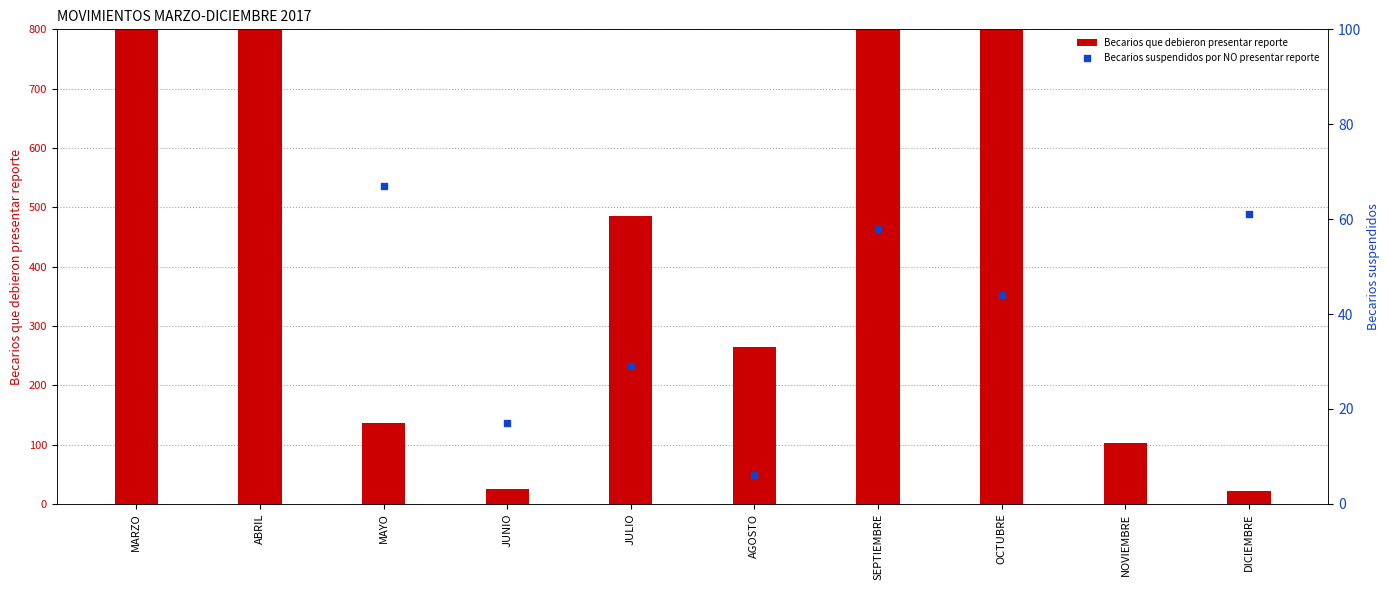

Is the value of Becarios suspendidos por NO presentar reporte at MARZO greater than the value of Becarios que debieron presentar reporte at NOVIEMBRE?

Yes